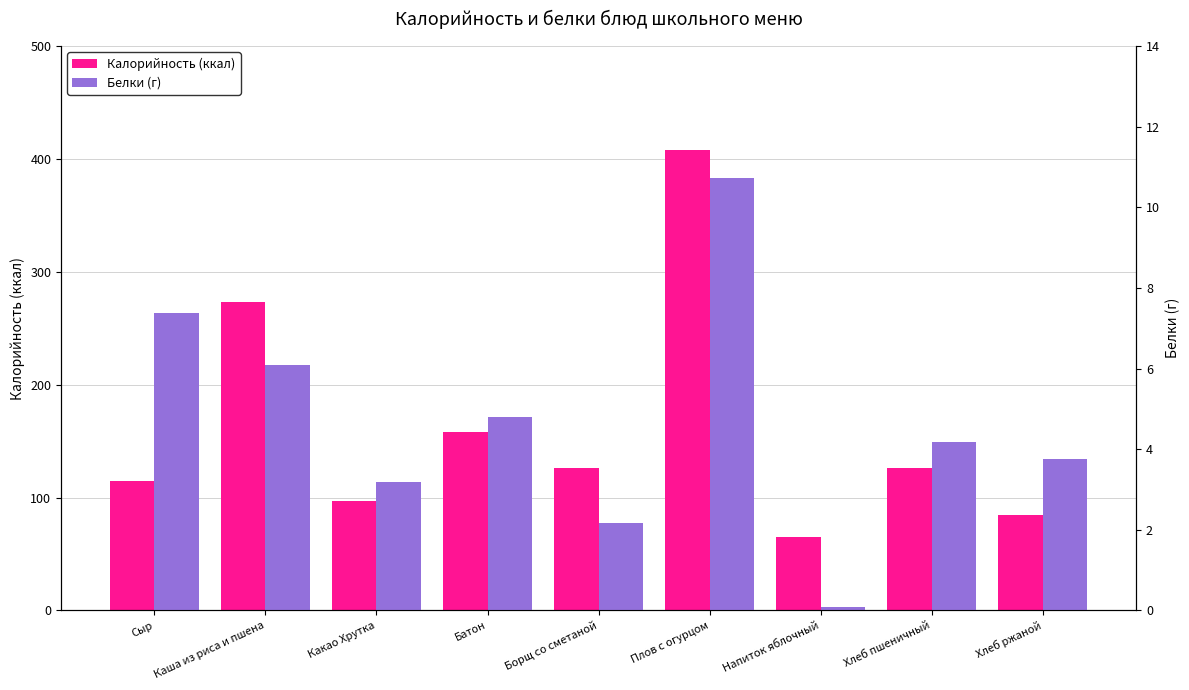

What is the minimum value for Калорийность (ккал)?

65.0